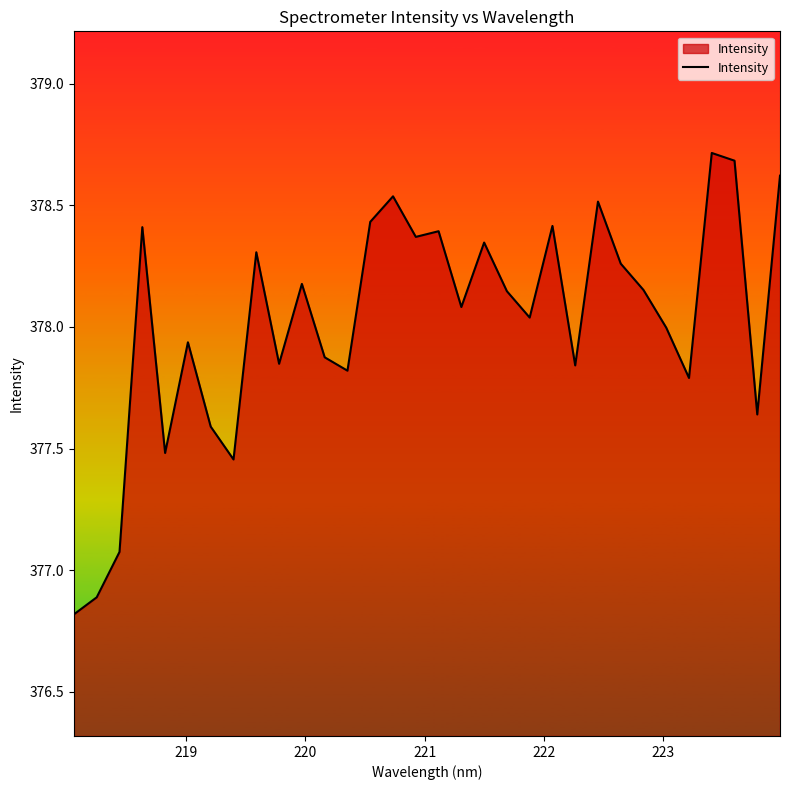

True or false: there are more than 1 points higher than both neighbors.

True